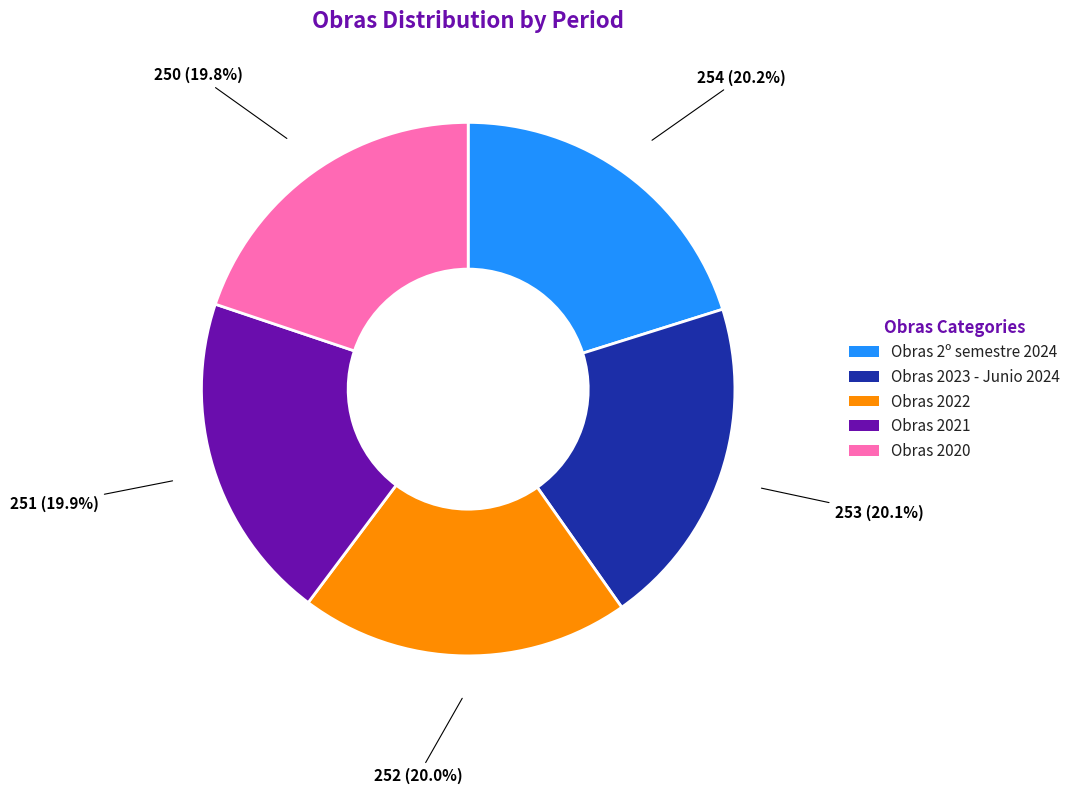

True or false: Obras 2020 accounts for 29% of the total.

False